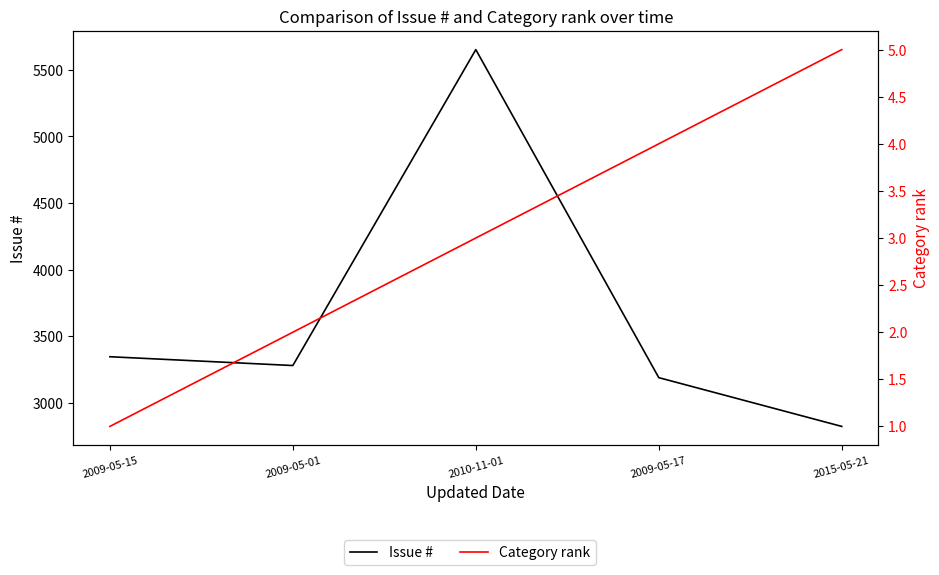

True or false: Issue # and Category rank cross at least once.

False